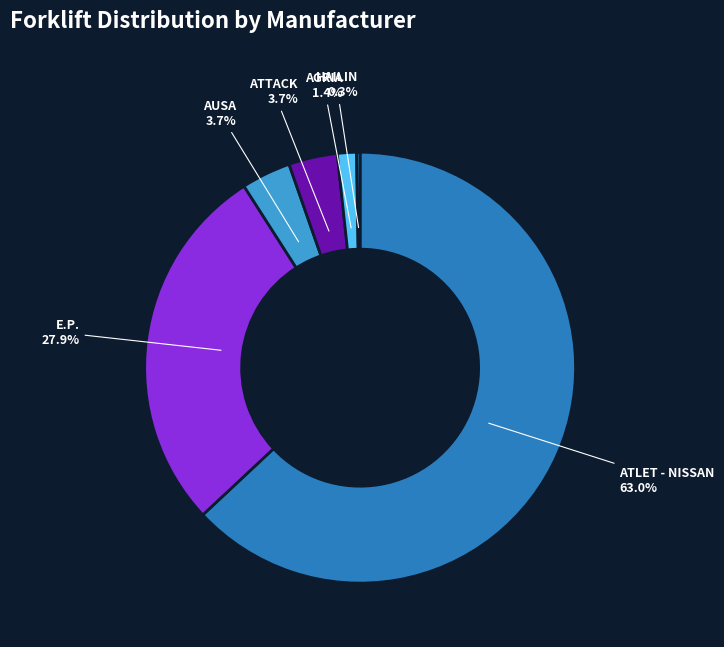

Does ATTACK account for over 50% of the chart?

No